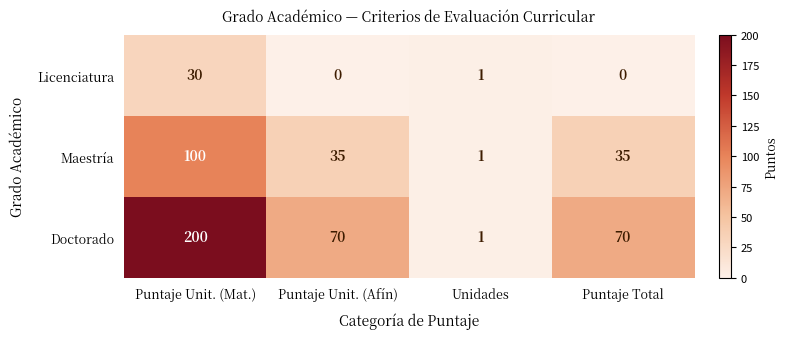

Reading left to right, what are all the values shown in this chart?

Licenciatura: 30	0	1	0
Maestría: 100	35	1	35
Doctorado: 200	70	1	70